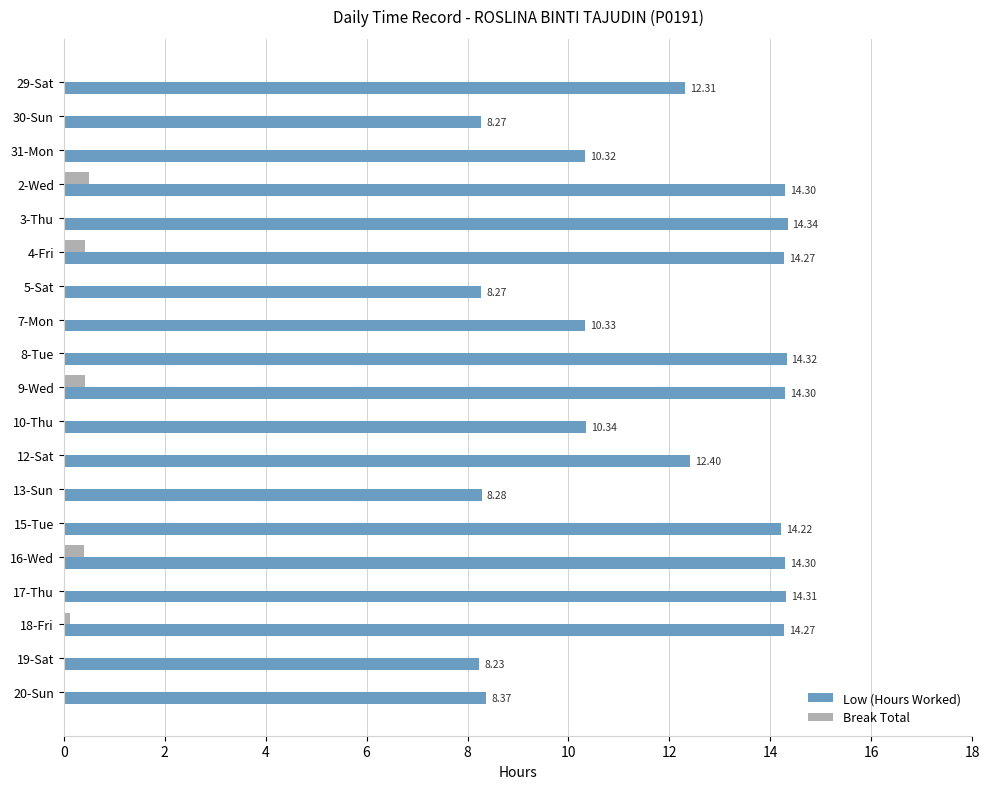

What is the total value across all series at 7-Mon?

10.3